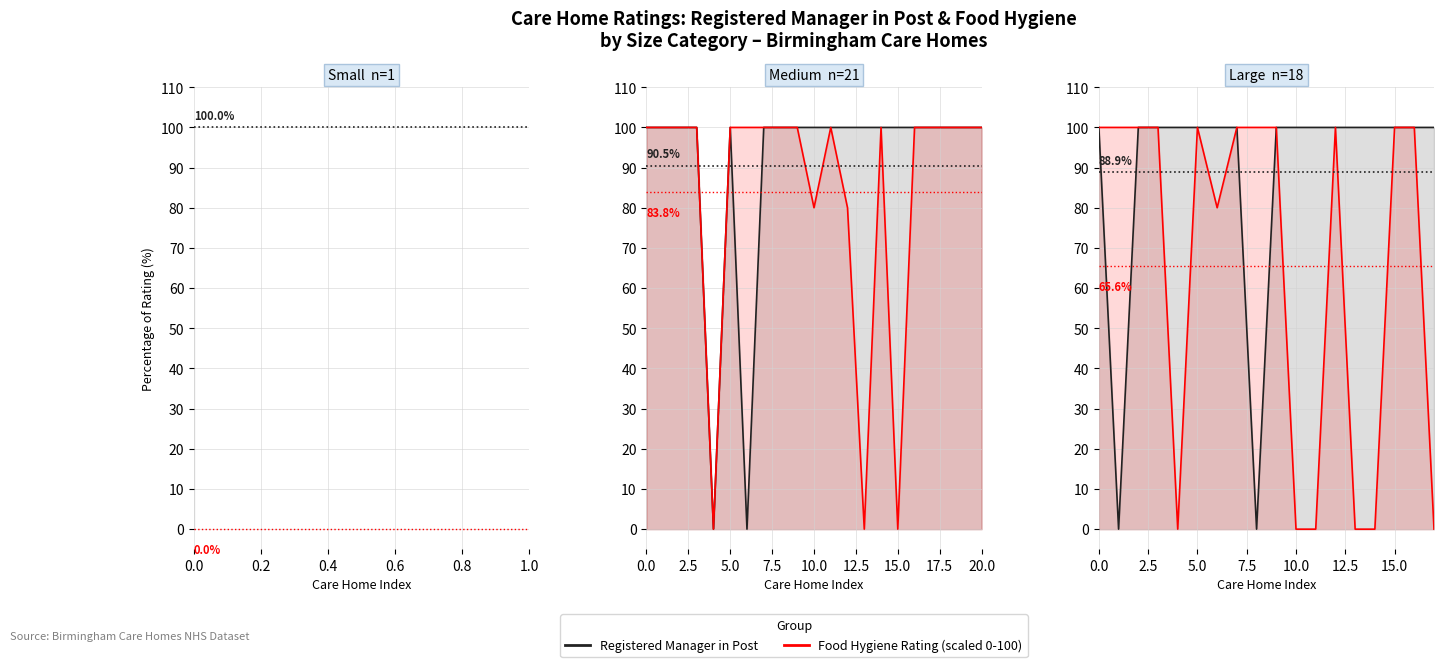

True or false: Food Hygiene Rating and Registered Manager in Post cross at least once.

False